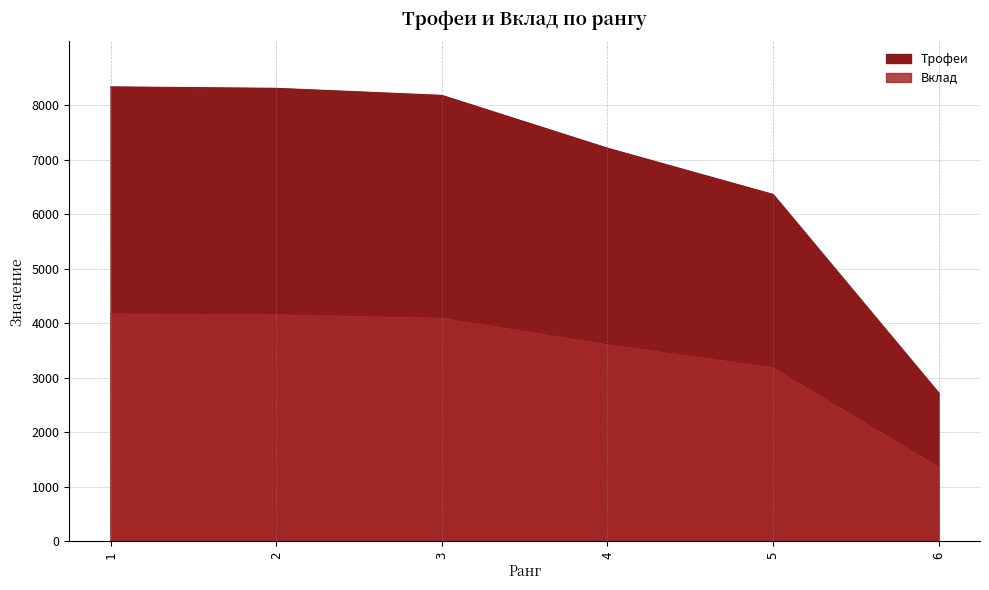

What is the difference between the highest and lowest values at 5?

3183